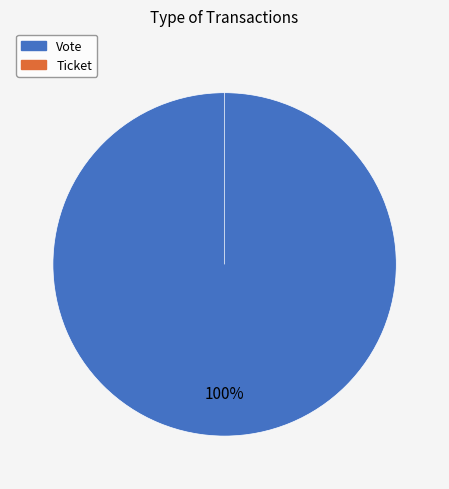

To the nearest percent, what is the combined percentage of Vote and Ticket?

100%